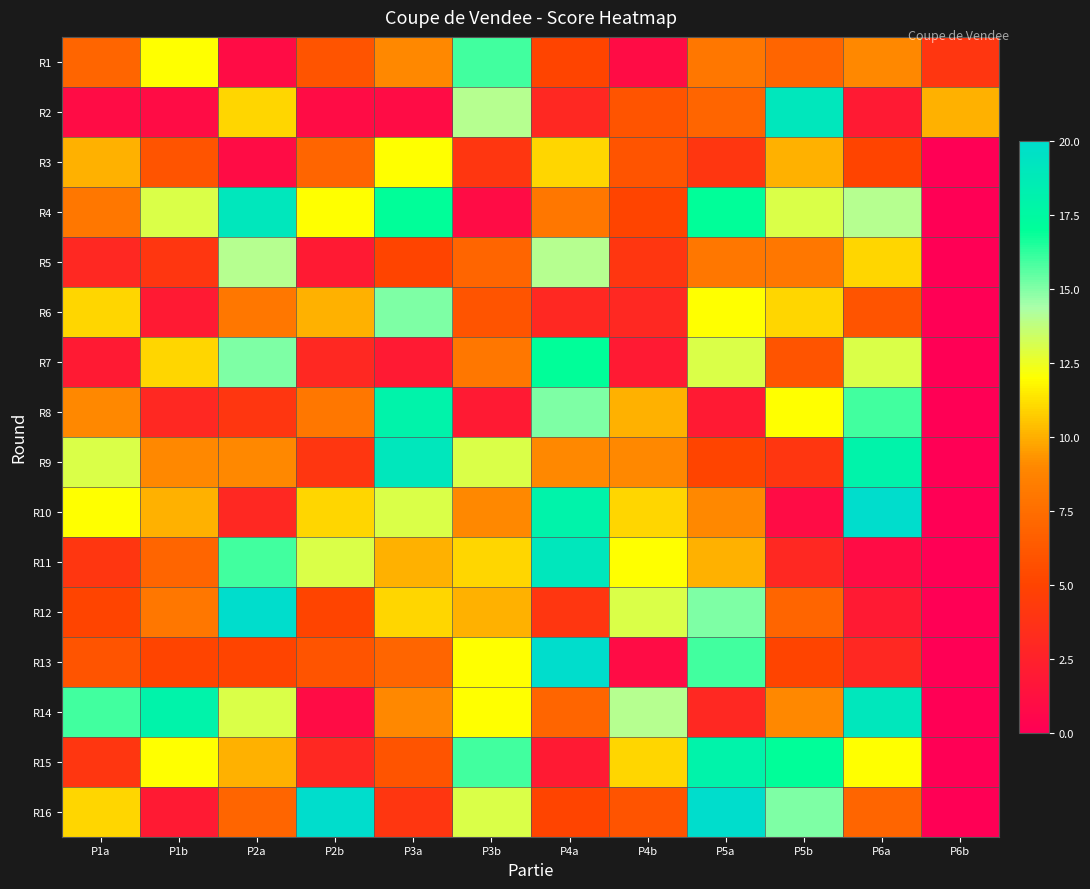

Reading left to right, list all the values displayed in this chart.

R1: P1a=7	P1b=12	P2a=1	P2b=6	P3a=9	P3b=16	P4a=5	P4b=1	P5a=8	P5b=7	P6a=9	P6b=4
R2: P1a=1	P1b=1	P2a=11	P2b=1	P3a=1	P3b=14	P4a=3	P4b=6	P5a=7	P5b=19	P6a=2	P6b=10
R3: P1a=10	P1b=6	P2a=1	P2b=7	P3a=12	P3b=4	P4a=11	P4b=6	P5a=4	P5b=10	P6a=5	P6b=0
R4: P1a=8	P1b=13	P2a=19	P2b=12	P3a=17	P3b=1	P4a=8	P4b=5	P5a=17	P5b=13	P6a=14	P6b=0
R5: P1a=3	P1b=4	P2a=14	P2b=2	P3a=5	P3b=7	P4a=14	P4b=4	P5a=8	P5b=8	P6a=11	P6b=0
R6: P1a=11	P1b=2	P2a=8	P2b=10	P3a=15	P3b=6	P4a=3	P4b=3	P5a=12	P5b=11	P6a=6	P6b=0
R7: P1a=2	P1b=11	P2a=15	P2b=3	P3a=2	P3b=8	P4a=17	P4b=2	P5a=13	P5b=6	P6a=13	P6b=0
R8: P1a=9	P1b=3	P2a=4	P2b=8	P3a=18	P3b=2	P4a=15	P4b=10	P5a=2	P5b=12	P6a=16	P6b=0
R9: P1a=13	P1b=9	P2a=9	P2b=4	P3a=19	P3b=13	P4a=9	P4b=9	P5a=5	P5b=4	P6a=18	P6b=0
R10: P1a=12	P1b=10	P2a=3	P2b=11	P3a=13	P3b=9	P4a=18	P4b=11	P5a=9	P5b=1	P6a=20	P6b=0
R11: P1a=4	P1b=7	P2a=16	P2b=13	P3a=10	P3b=11	P4a=19	P4b=12	P5a=10	P5b=3	P6a=1	P6b=0
R12: P1a=5	P1b=8	P2a=20	P2b=5	P3a=11	P3b=10	P4a=4	P4b=13	P5a=15	P5b=7	P6a=2	P6b=0
R13: P1a=6	P1b=5	P2a=5	P2b=6	P3a=7	P3b=12	P4a=20	P4b=1	P5a=16	P5b=5	P6a=3	P6b=0
R14: P1a=16	P1b=18	P2a=13	P2b=1	P3a=9	P3b=12	P4a=7	P4b=14	P5a=3	P5b=9	P6a=19	P6b=0
R15: P1a=4	P1b=12	P2a=10	P2b=3	P3a=6	P3b=16	P4a=2	P4b=11	P5a=18	P5b=17	P6a=12	P6b=0
R16: P1a=11	P1b=2	P2a=7	P2b=20	P3a=4	P3b=13	P4a=5	P4b=6	P5a=20	P5b=15	P6a=7	P6b=0